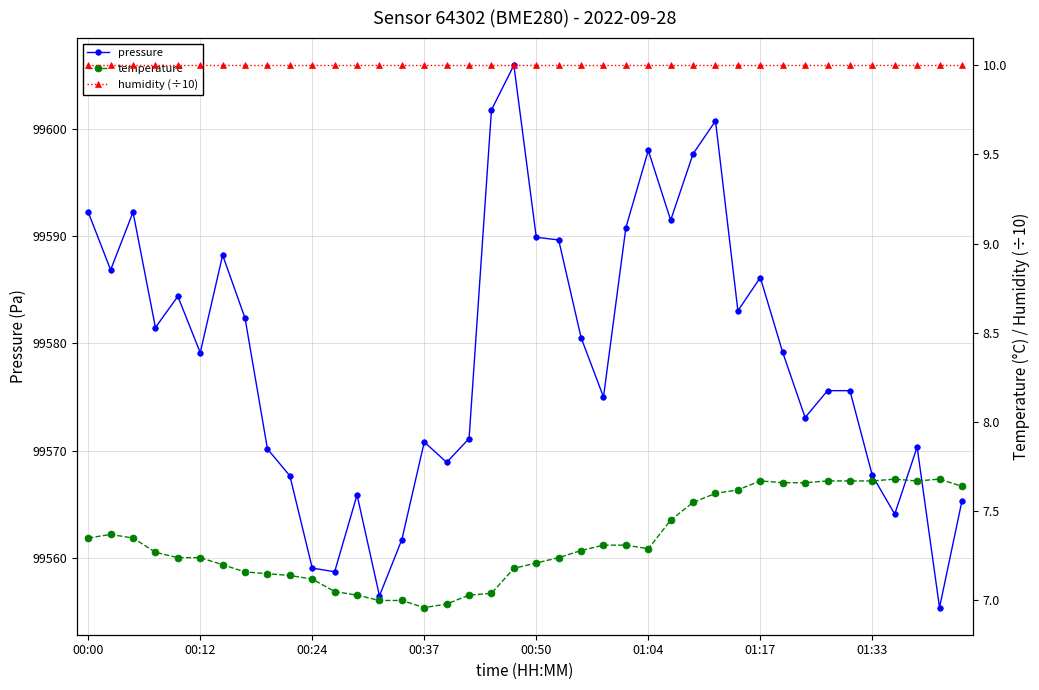

What is the maximum value shown in the chart?

99605.9